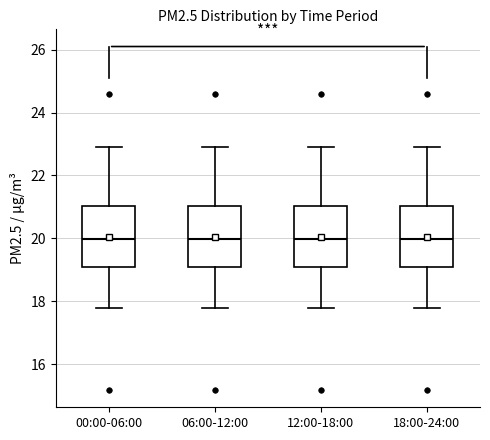

Reading left to right, transcribe this box plot: for each box, give where its median line is, the range the box spans, and where its two whiskers end, as read against the y-axis. The values are not printed on the chart, so give them approximately, as read against the axis.

00:00-06:00: median 20.0, box 19.0 to 21.0, whiskers 17.8 to 23.0
06:00-12:00: median 20.0, box 19.0 to 21.0, whiskers 17.8 to 23.0
12:00-18:00: median 20.0, box 19.0 to 21.0, whiskers 17.8 to 23.0
18:00-24:00: median 20.0, box 19.0 to 21.0, whiskers 17.8 to 23.0